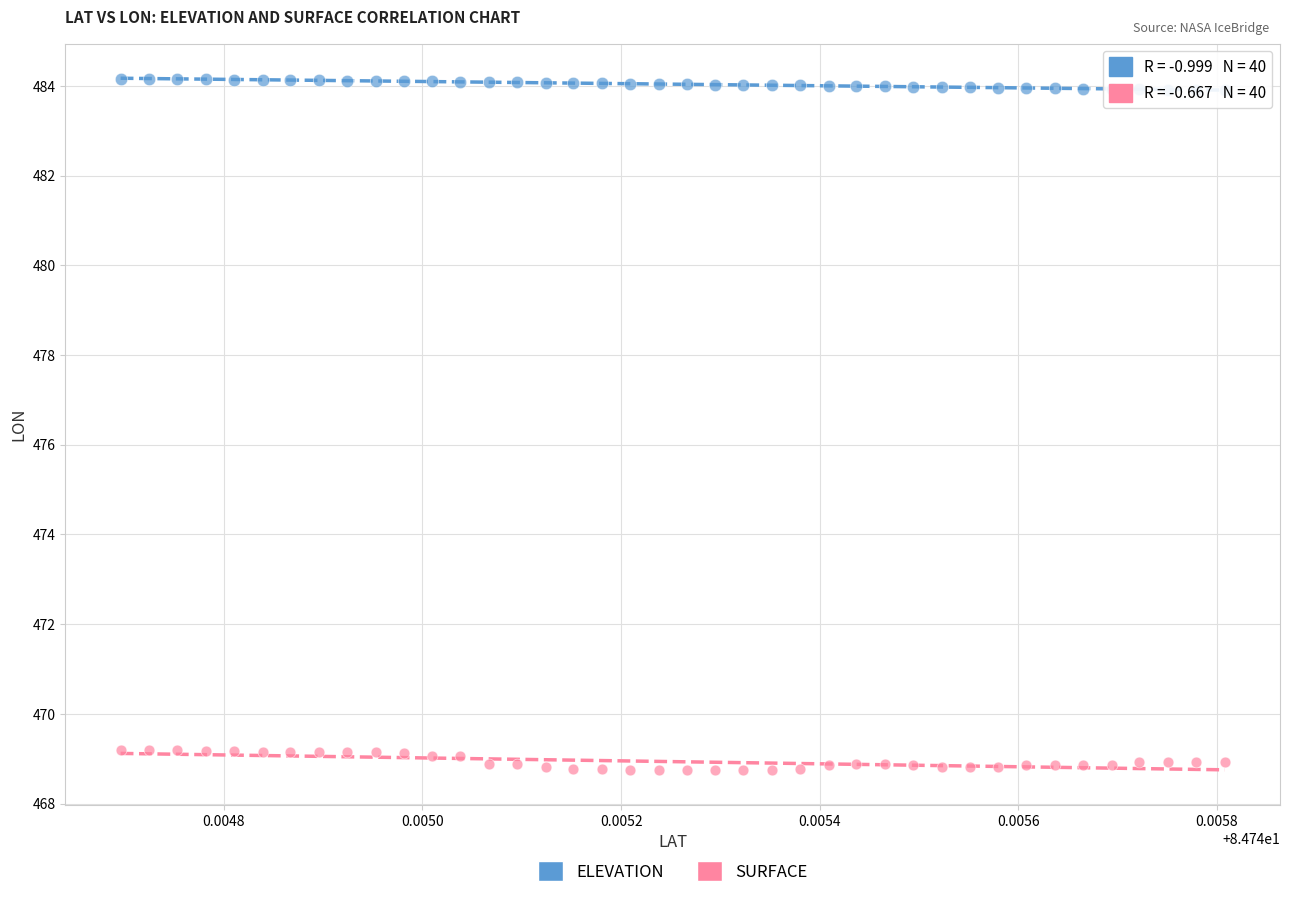

Across all data points, what is the range of Y values (max minus min)?

15.4